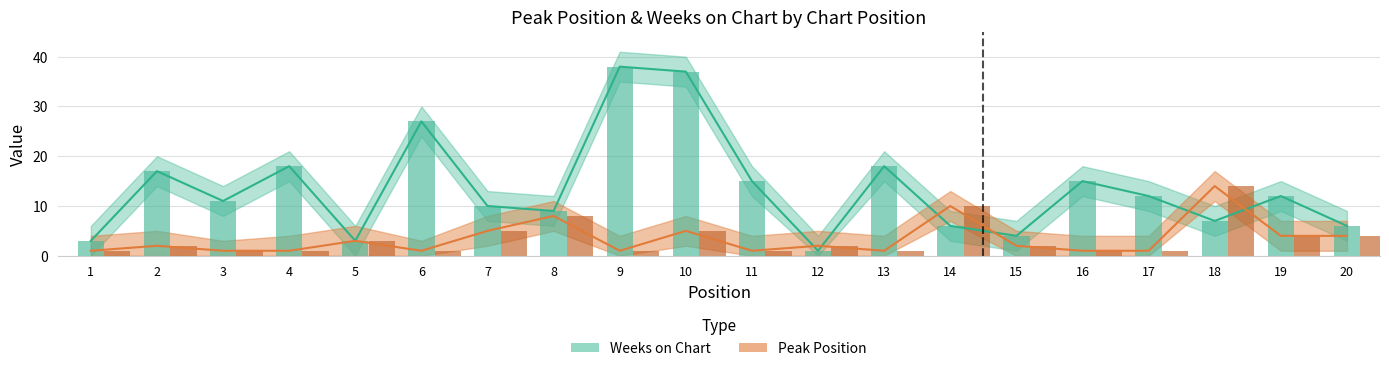

How many groups of bars are there?

20